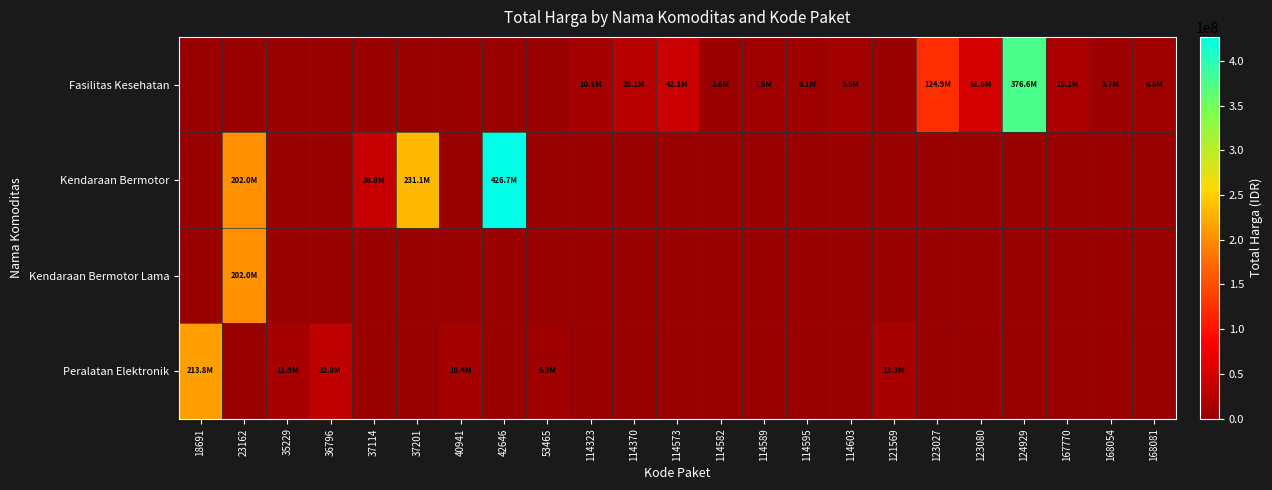

Reading right to left, list all the values displayed in this chart.

Fasilitas Kesehatan: 168081=6777480	168054=3746160	167770=15125000	124929=376595700	123080=51612000	123027=124900000	121569=0	114603=9511000	114595=6052778	114589=7529200	114582=2599960	114573=42149455	114370=26136000	114323=10062484	53465=0	42646=0	40941=0	37201=0	37114=0	36796=0	35229=0	23162=0	18691=0
Kendaraan Bermotor: 168081=0	168054=0	167770=0	124929=0	123080=0	123027=0	121569=0	114603=0	114595=0	114589=0	114582=0	114573=0	114370=0	114323=0	53465=0	42646=426700000	40941=0	37201=231100000	37114=38810000	36796=0	35229=0	23162=202000000	18691=0
Kendaraan Bermotor Lama: 168081=0	168054=0	167770=0	124929=0	123080=0	123027=0	121569=0	114603=0	114595=0	114589=0	114582=0	114573=0	114370=0	114323=0	53465=0	42646=0	40941=0	37201=0	37114=0	36796=0	35229=0	23162=202000000	18691=0
Peralatan Elektronik: 168081=0	168054=0	167770=0	124929=0	123080=0	123027=0	121569=13345000	114603=0	114595=0	114589=0	114582=0	114573=0	114370=0	114323=0	53465=5267600	42646=0	40941=10374000	37201=0	37114=0	36796=32000000	35229=11879100	23162=0	18691=213825000